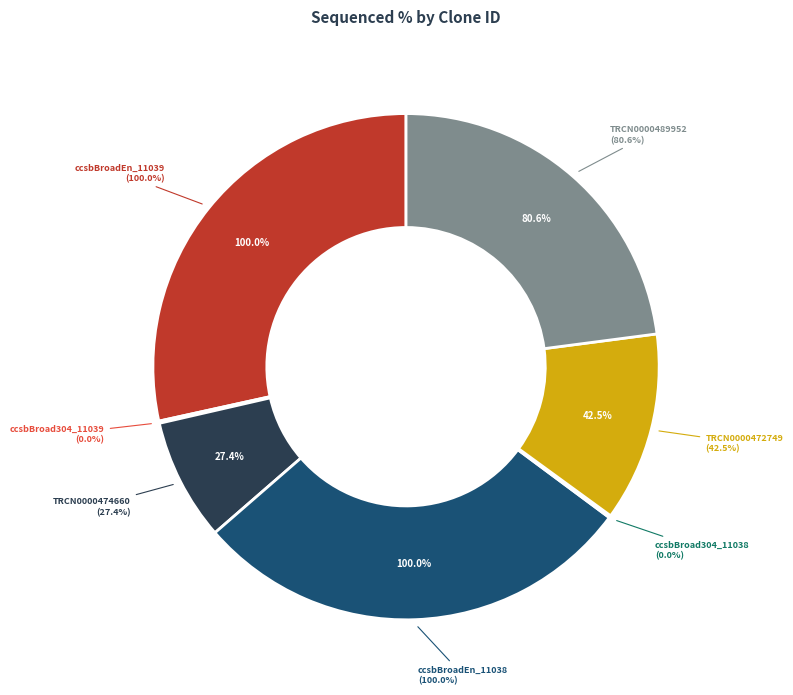

What percentage is NOT represented by ccsbBroad304_11039?

100.0%